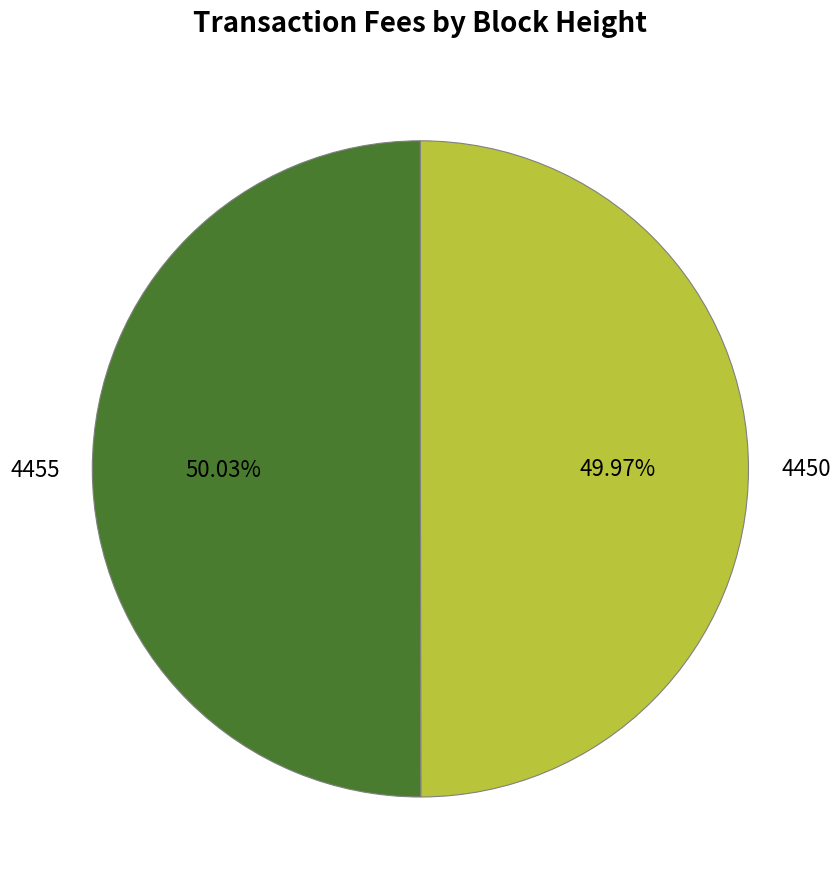

Do 4450 and 4455 together represent more than half of the pie?

Yes